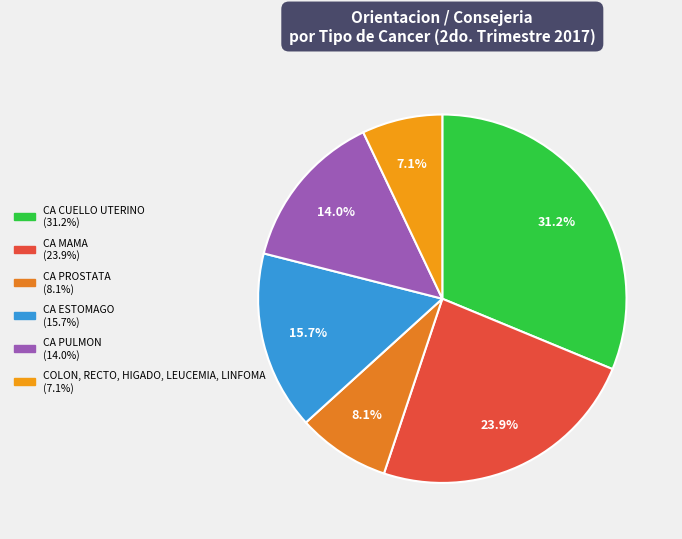

True or false: CA ESTOMAGO accounts for 8% of the total.

False